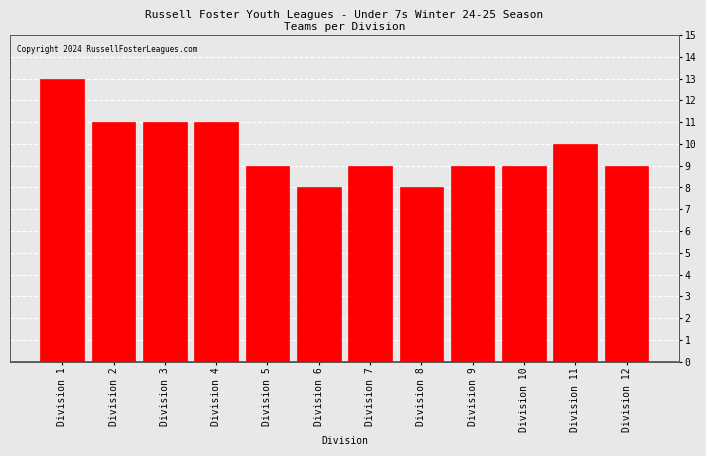

Reading right to left, transcribe all the data shown in this chart.

Division 12=9	Division 11=10	Division 10=9	Division 9=9	Division 8=8	Division 7=9	Division 6=8	Division 5=9	Division 4=11	Division 3=11	Division 2=11	Division 1=13